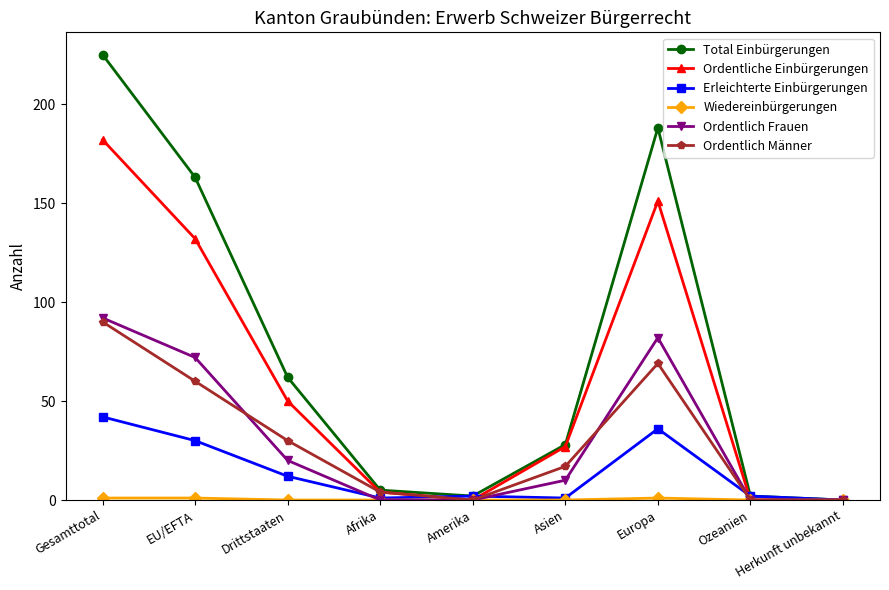

Does the chart have visible grid lines?

No